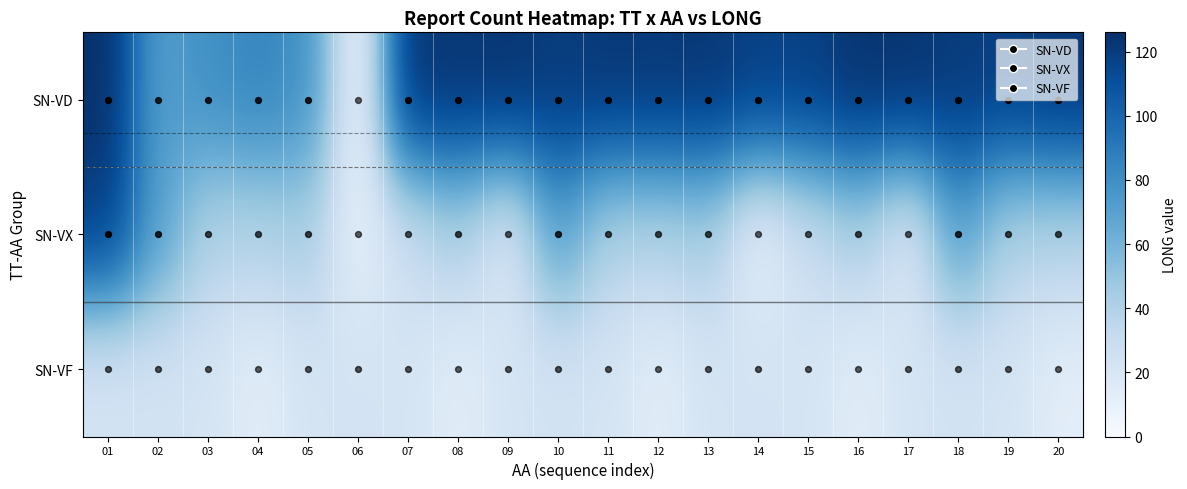

Which series has the largest total across all categories?

SN-VD